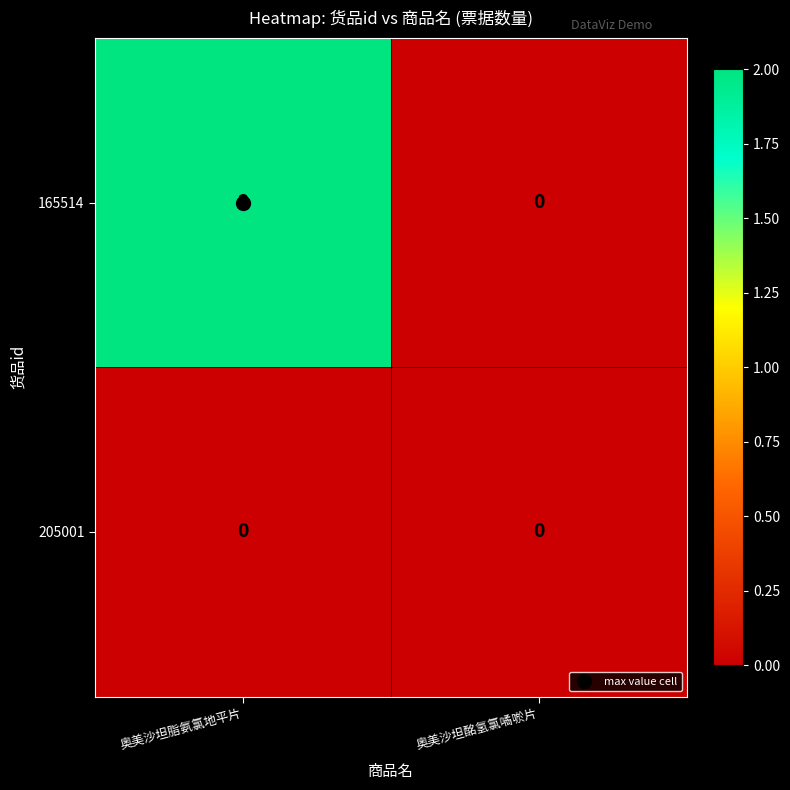

At 奥美沙坦脂氨氯地平片, list the series in order from smallest to largest.

205001, 165514